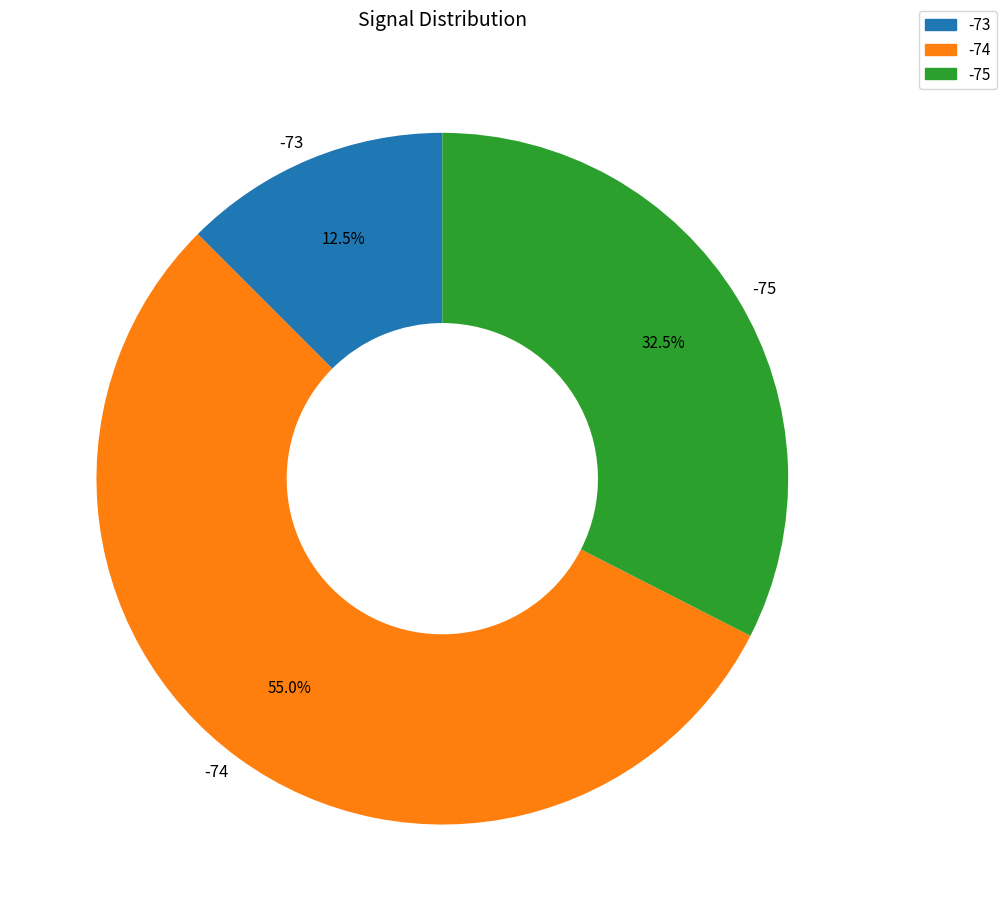

Which category has the biggest portion of the pie?

-74